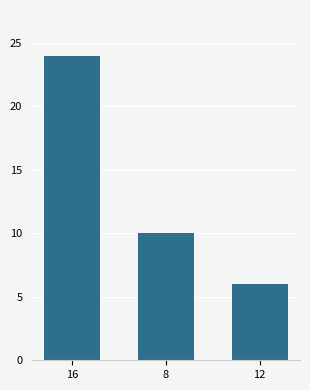

Which label corresponds to the smallest value in the chart?

12